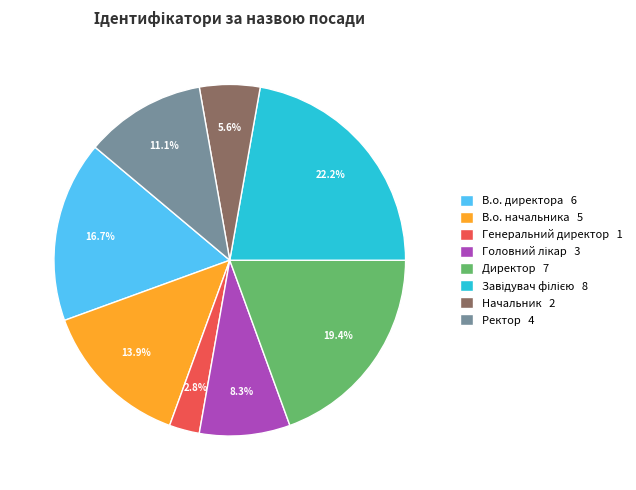

Does Директор 7 account for over 50% of the chart?

No